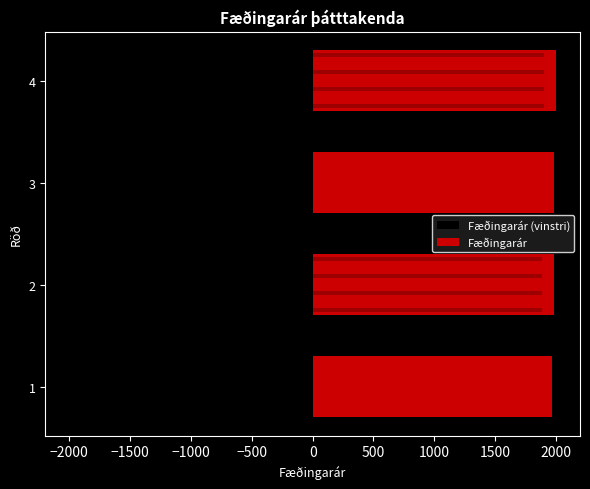

Reading left to right, transcribe all the data shown in this chart.

Fæðingarár (vinstri): -1971	-1984	-1985	-1998
Fæðingarár: 1971	1984	1985	1998